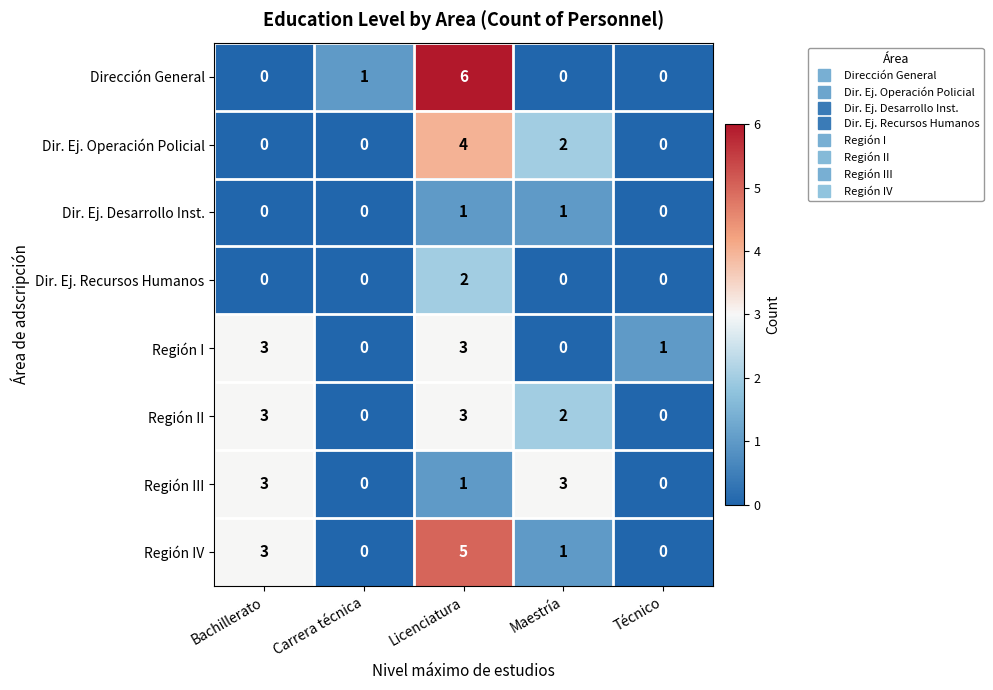

What is the spread (max minus min) of values at Carrera técnica?

1